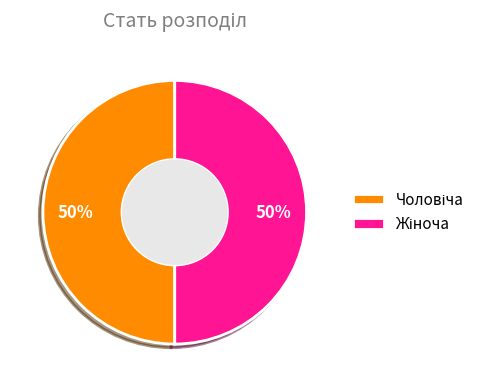

To the nearest percent, what is the average slice percentage?

50%